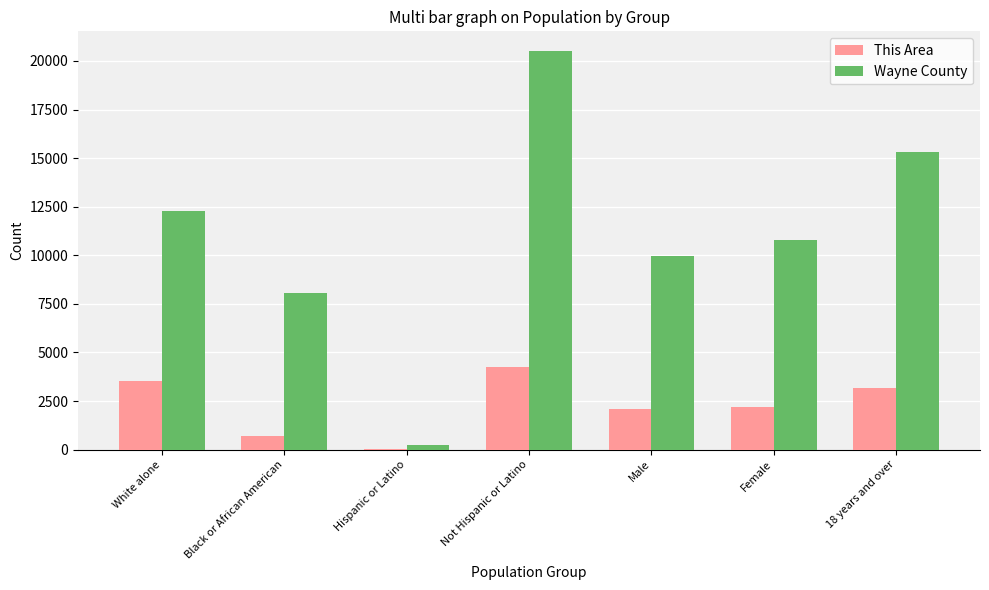

At which label does Wayne County first exceed 10789?

White alone